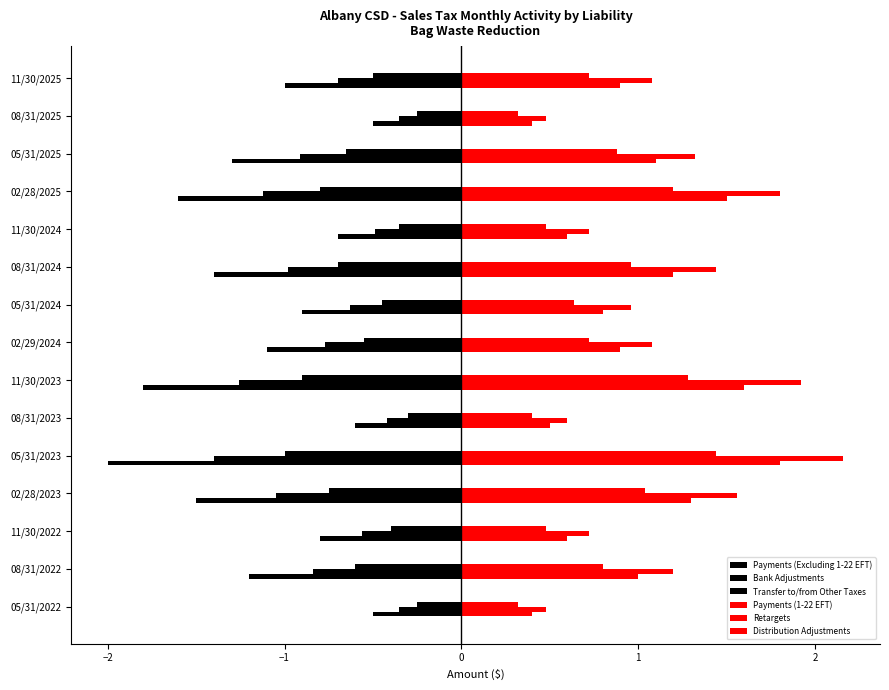

How many categories are shown in the chart?

15